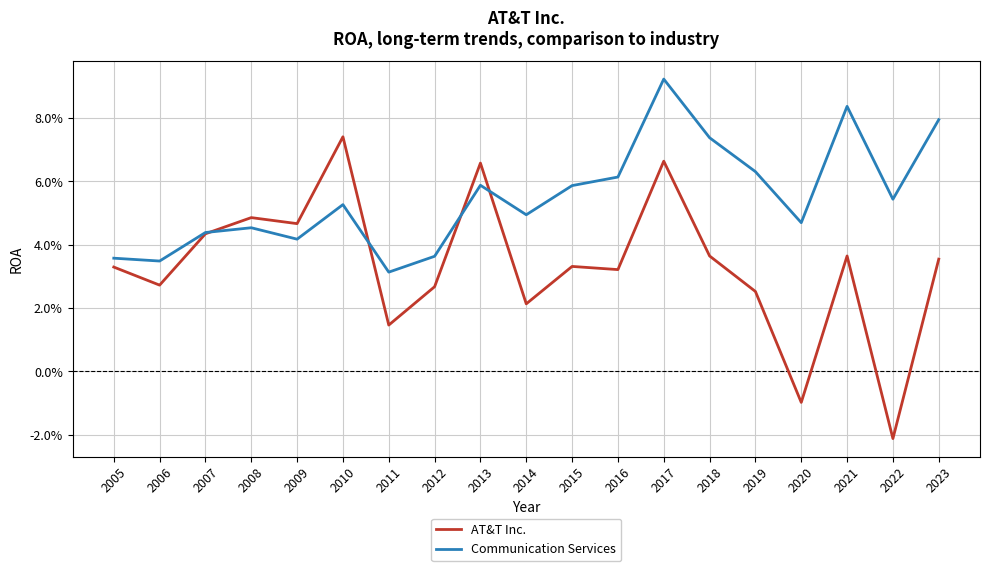

Which category has the highest value in the AT&T Inc. series?

2010